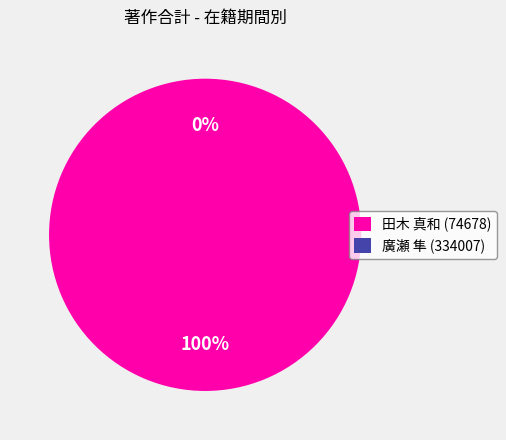

To the nearest percent, what portion does 田木 真和 (74678) represent?

100%